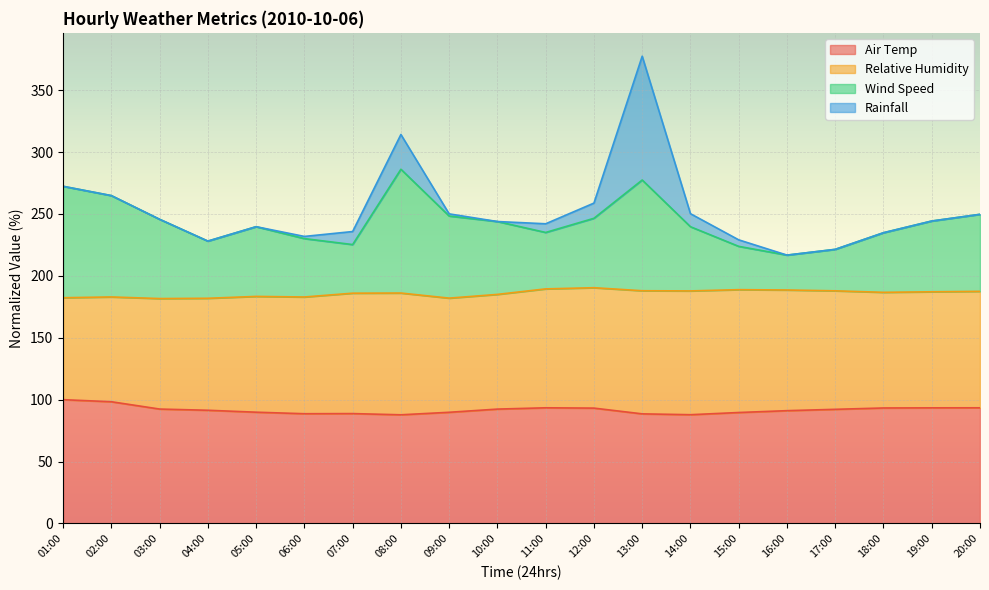

True or false: Air Temp and Wind Speed intersect in this chart.

False